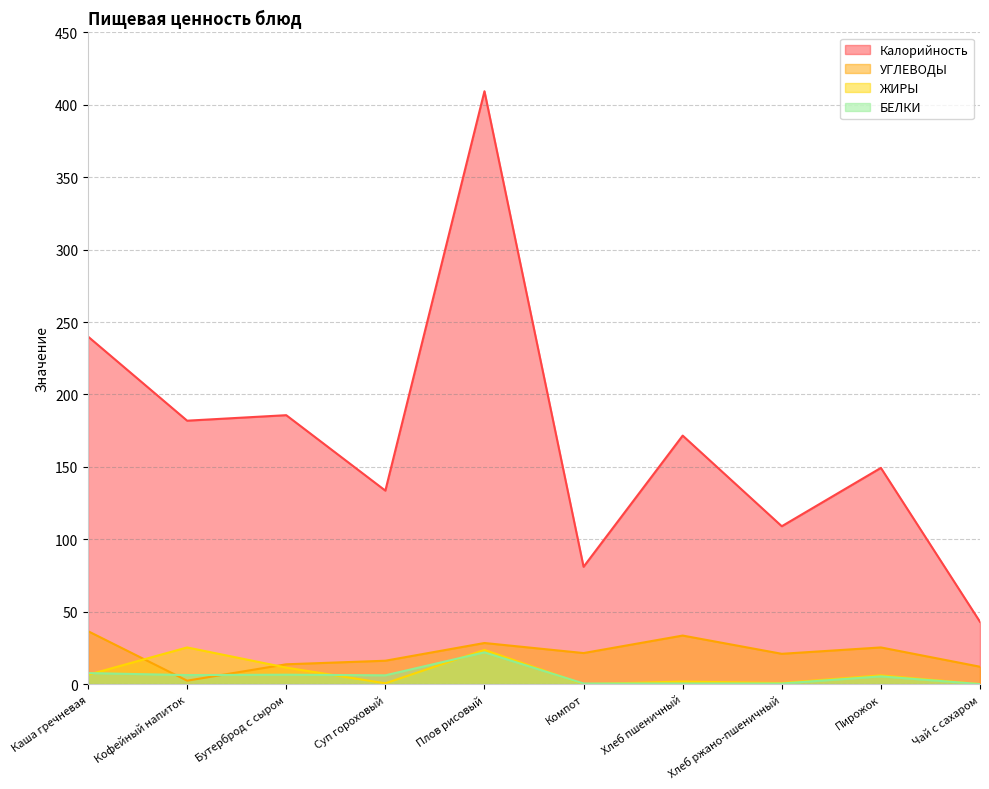

What is the label of the 6th point from the left?

Компот